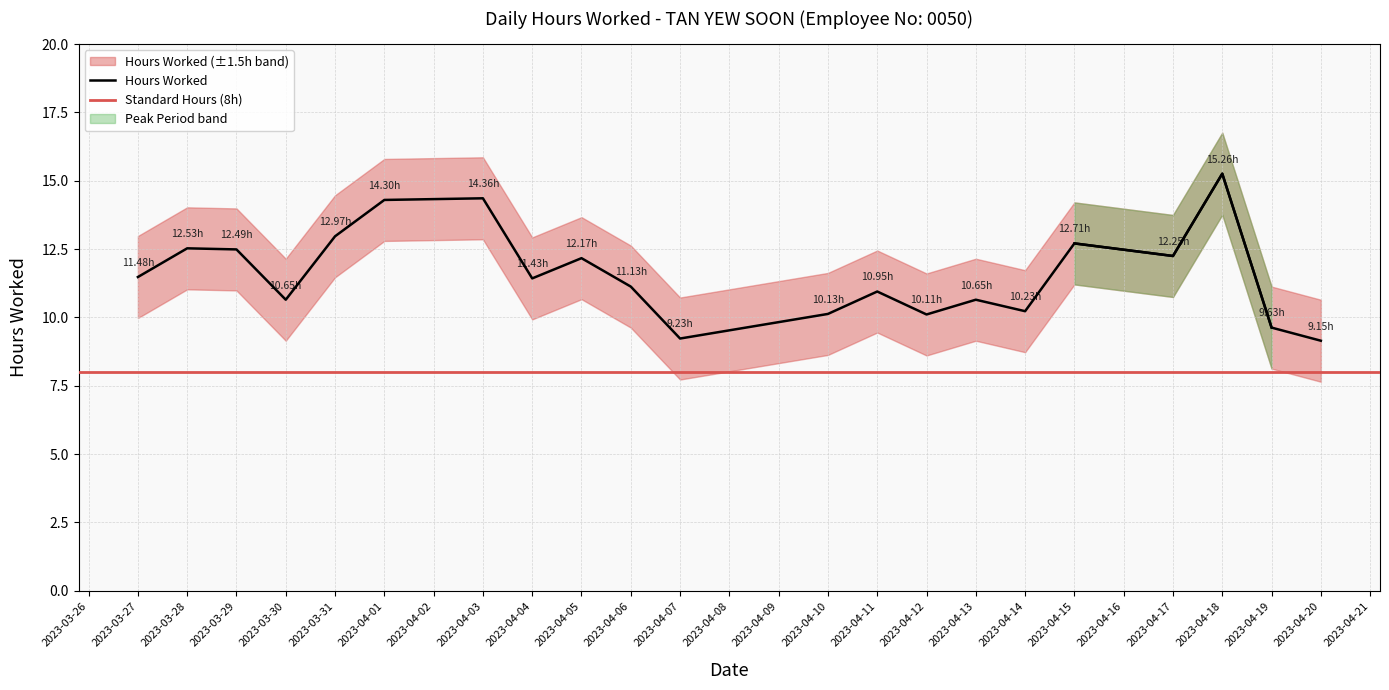

At which label does the data first exceed 11?

2023-03-27